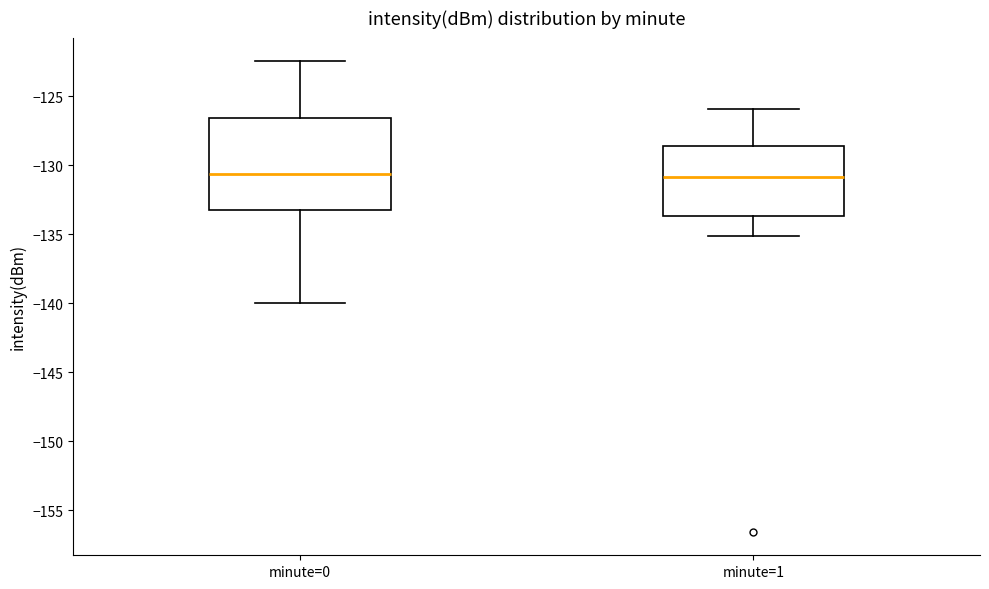

Reading left to right, read every box against the y-axis: the position of its median line, the range the box covers, and the ends of its whiskers. The values are not printed on the chart, so give them approximately, as read against the axis.

minute=0: median -130.5, box -133.5 to -126.5, whiskers -140.0 to -122.5
minute=1: median -131.0, box -133.5 to -128.5, whiskers -135.0 to -126.0